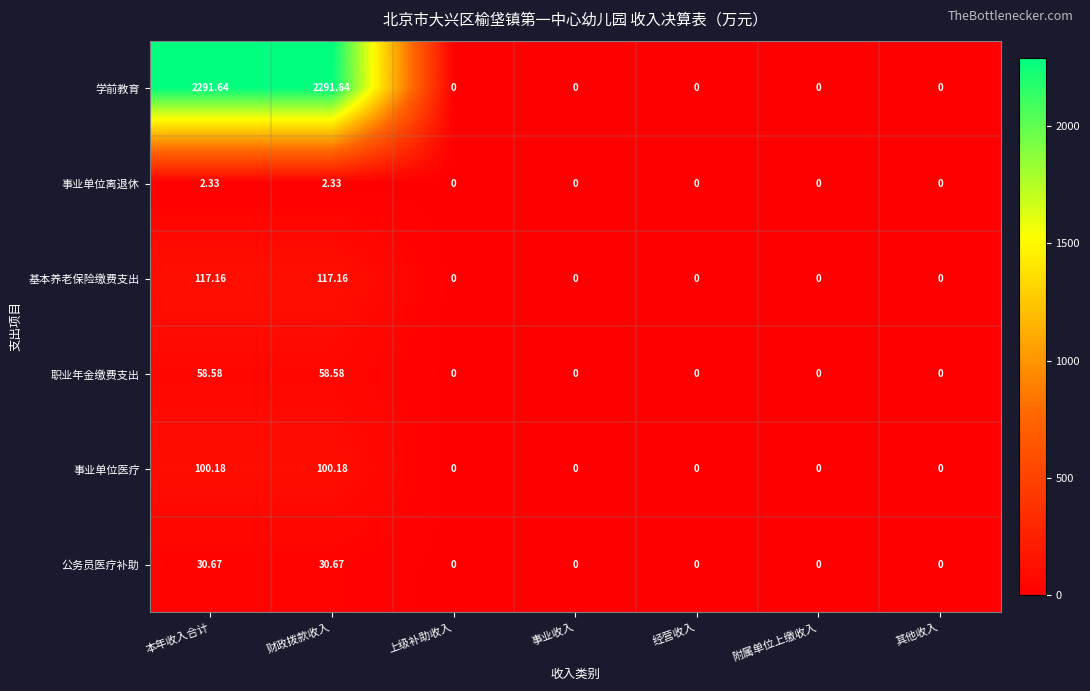

Which series has the largest total across all categories?

学前教育